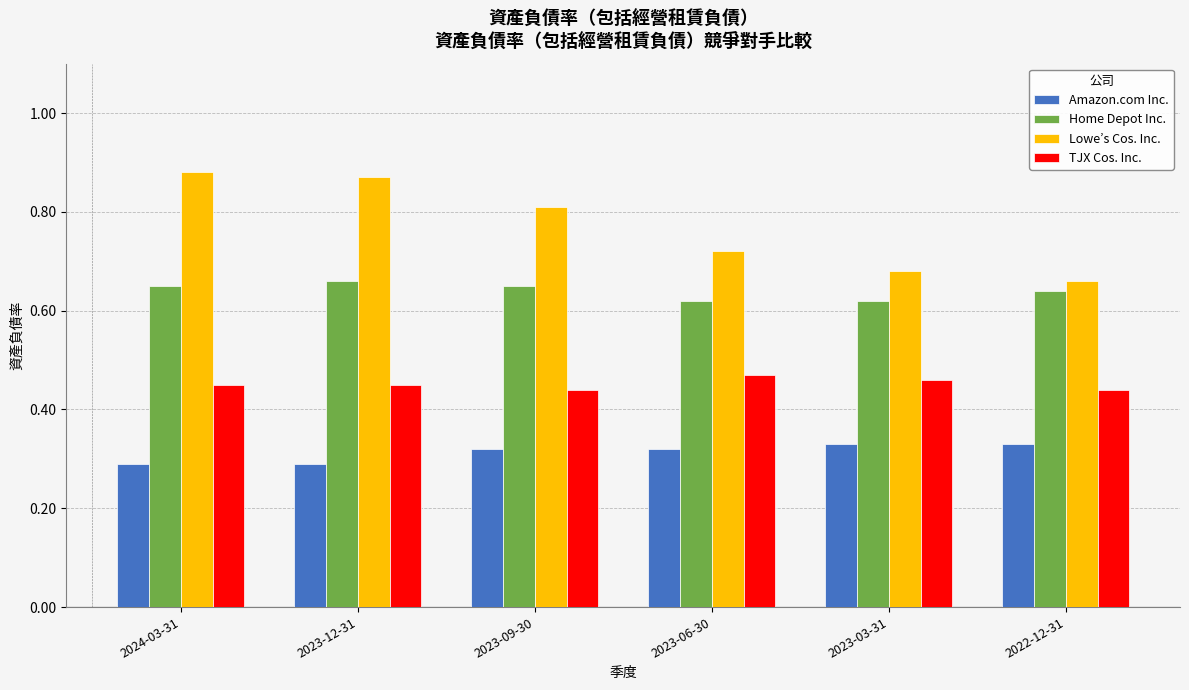

What is the label of the 5th bar from the right?

2023-12-31